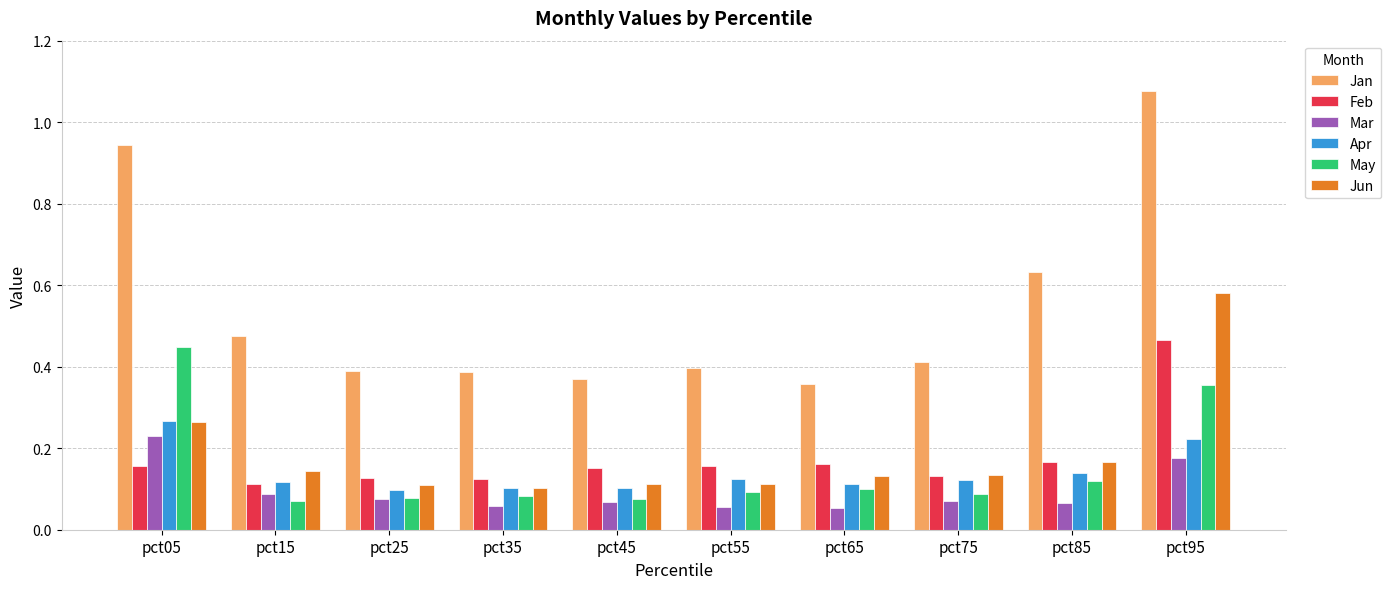

Which series has the largest range (max minus min)?

Jan